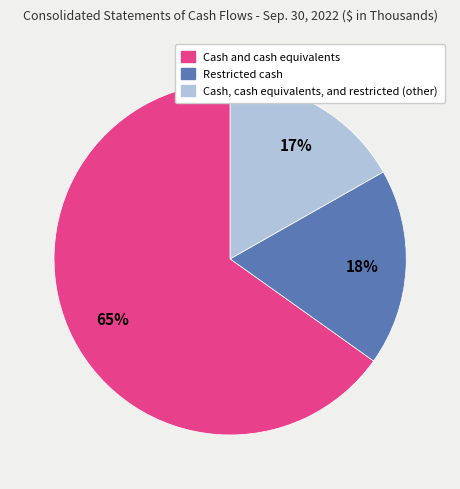

How many slices are in this pie chart?

3